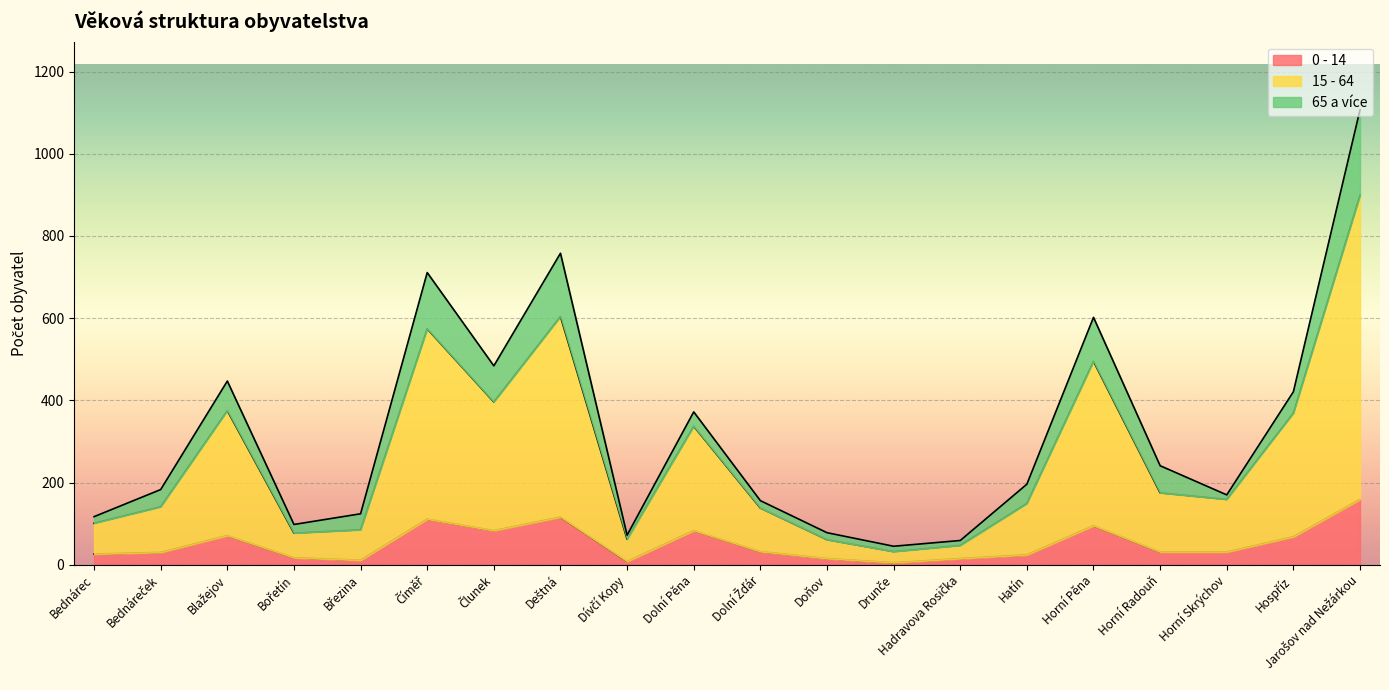

At which label does 0 - 14 reach its minimum?

Drunče